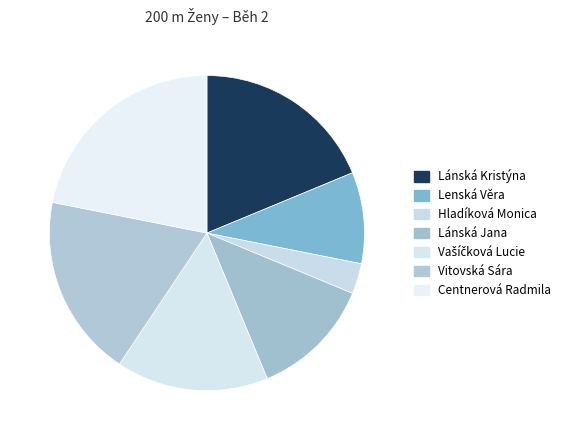

Which slice is the smallest?

Hladíková Monica